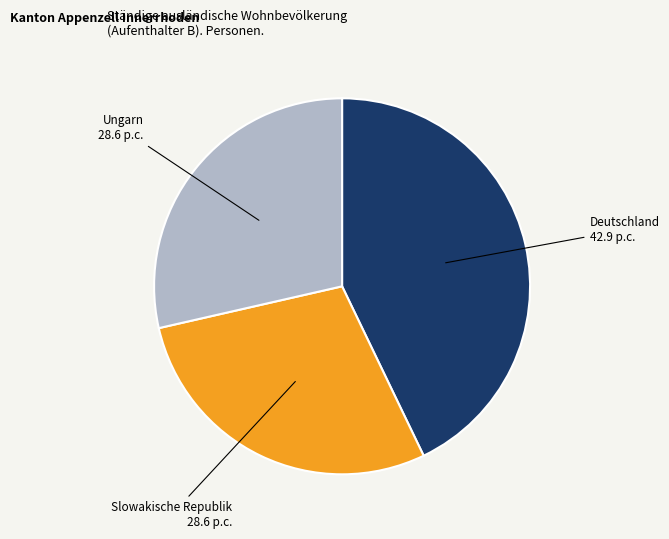

Is there any slice that represents more than half of the pie?

No